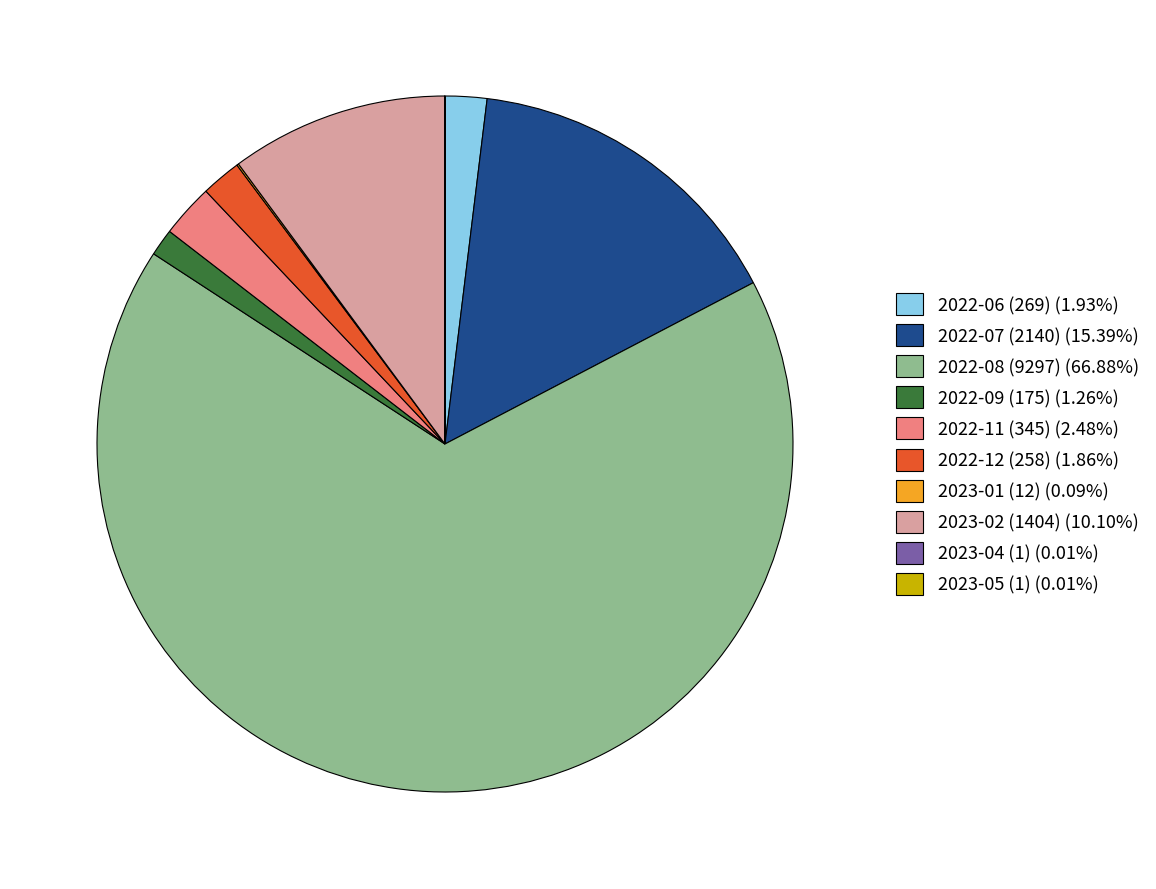

The 2023-02 (1404) slice represents 10% of the pie. True or false?

True